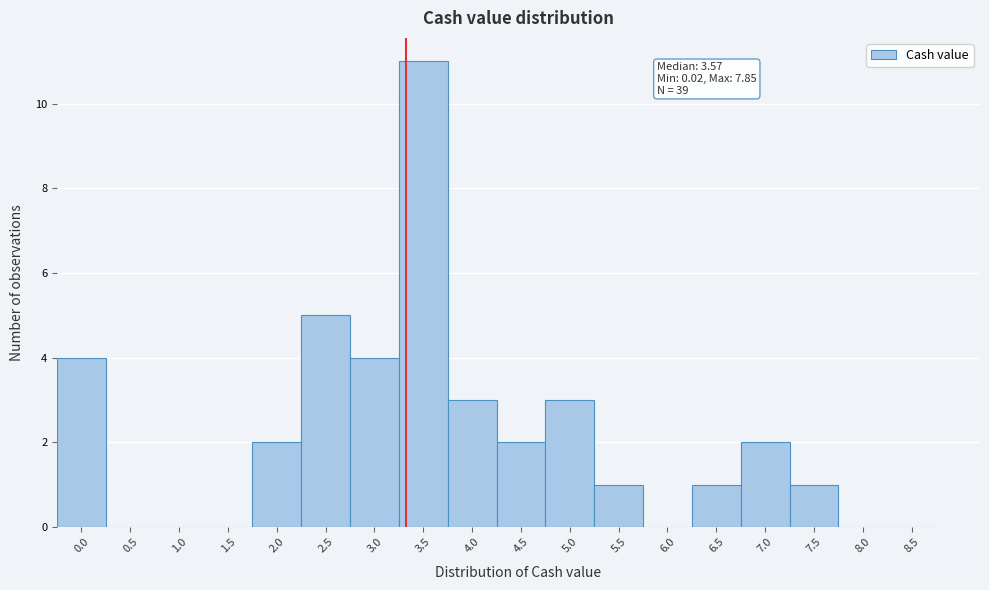

Reading left to right, list all the values displayed in this chart.

0.0=4	0.5=0	1.0=0	1.5=0	2.0=2	2.5=5	3.0=4	3.5=11	4.0=3	4.5=2	5.0=3	5.5=1	6.0=0	6.5=1	7.0=2	7.5=1	8.0=0	8.5=0